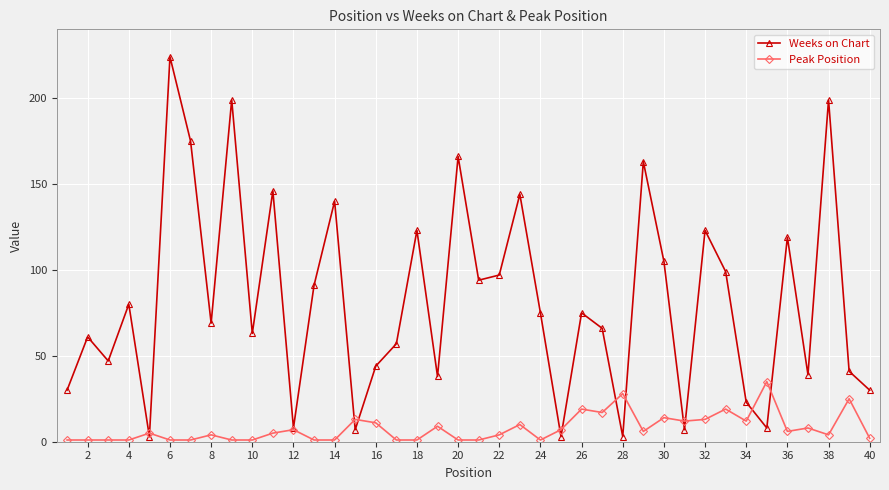

What is the greatest value displayed?

224